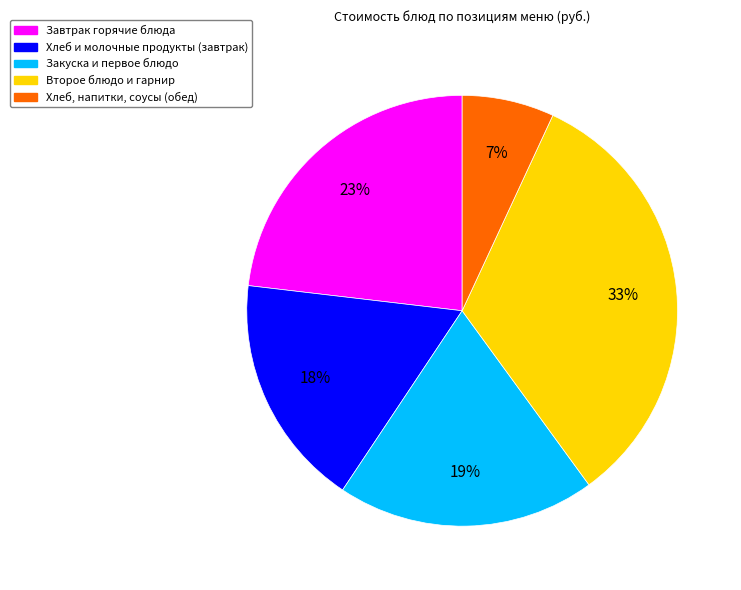

Combined, do Закуска и первое блюдо and Хлеб и молочные продукты (завтрак) account for over 50%?

No